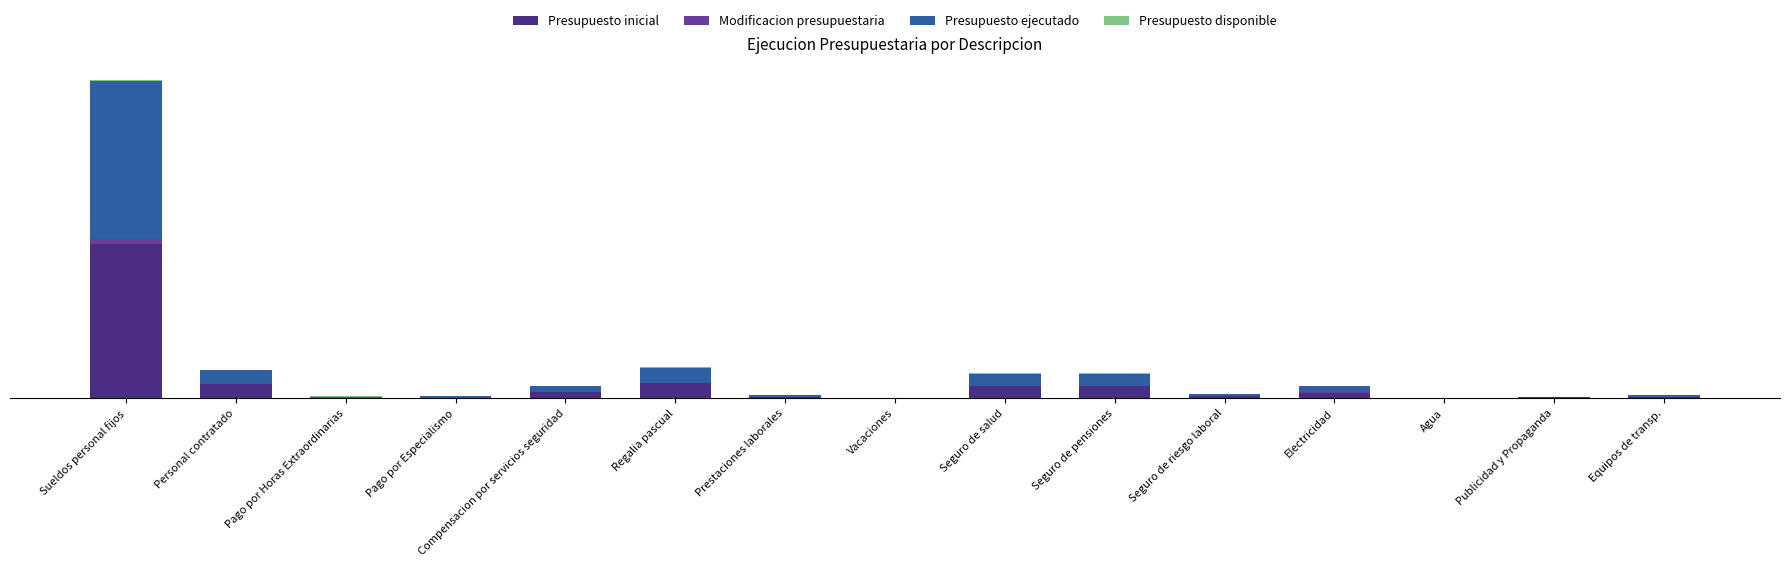

At which category is the sum across all series the highest?

Sueldos personal fijos